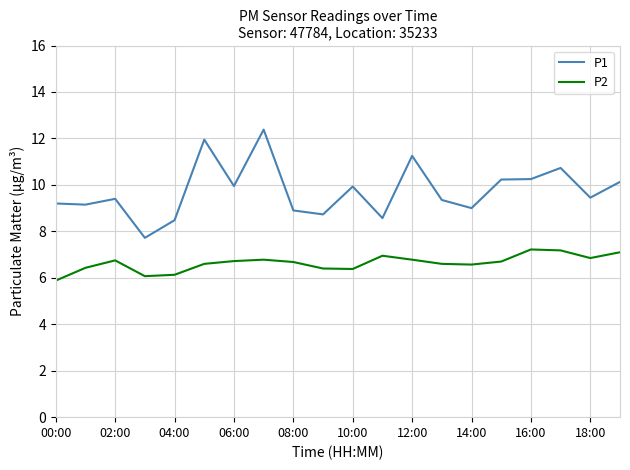

What is the lowest value of the P2 series?

5.9